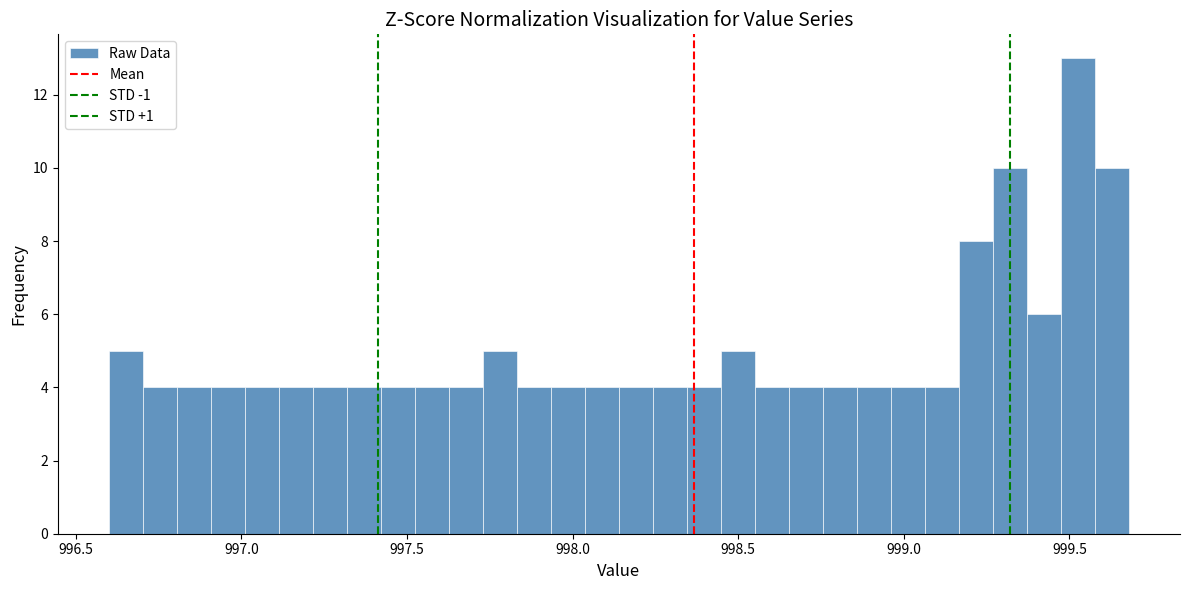

Read against the x-axis, roughly where is the centre of the tallest bar?

999.55